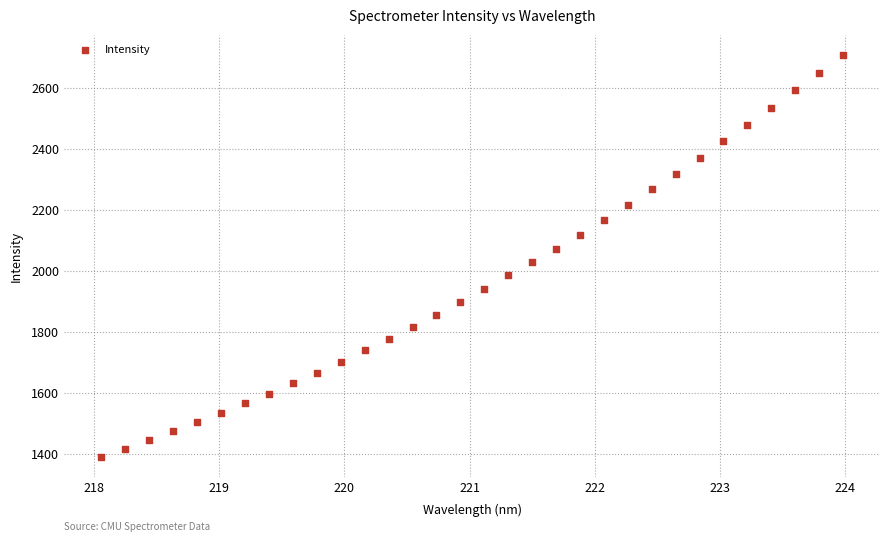

What is the range of X values (max minus min)?

5.9